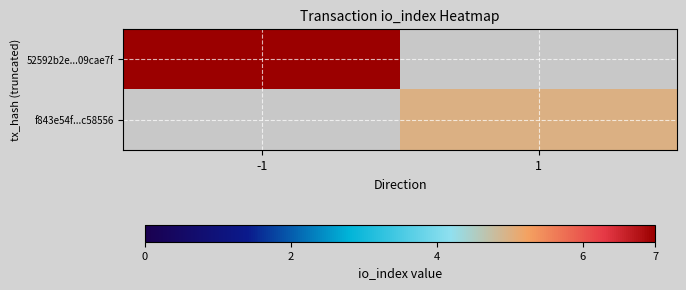

List the series in order of their peak value, highest first.

52592b2e...09cae7f, f843e54f...c58556